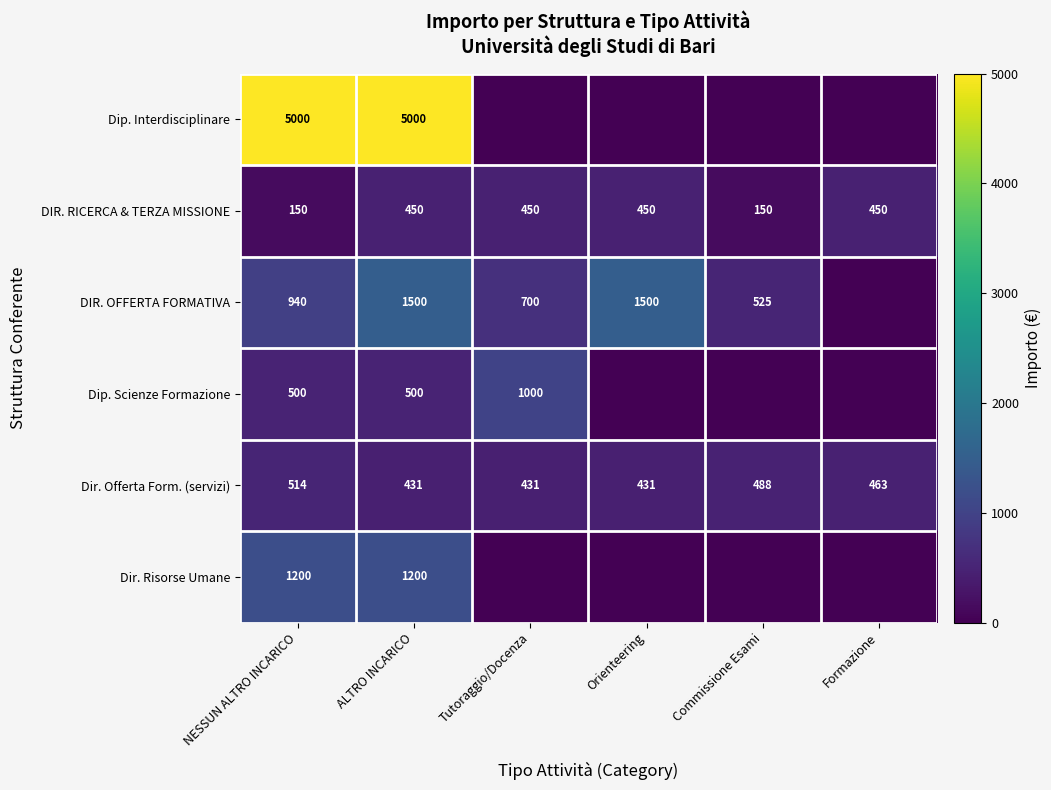

What is the difference between the maximum and minimum values in the Dir. Offerta Form. (servizi) series?

83